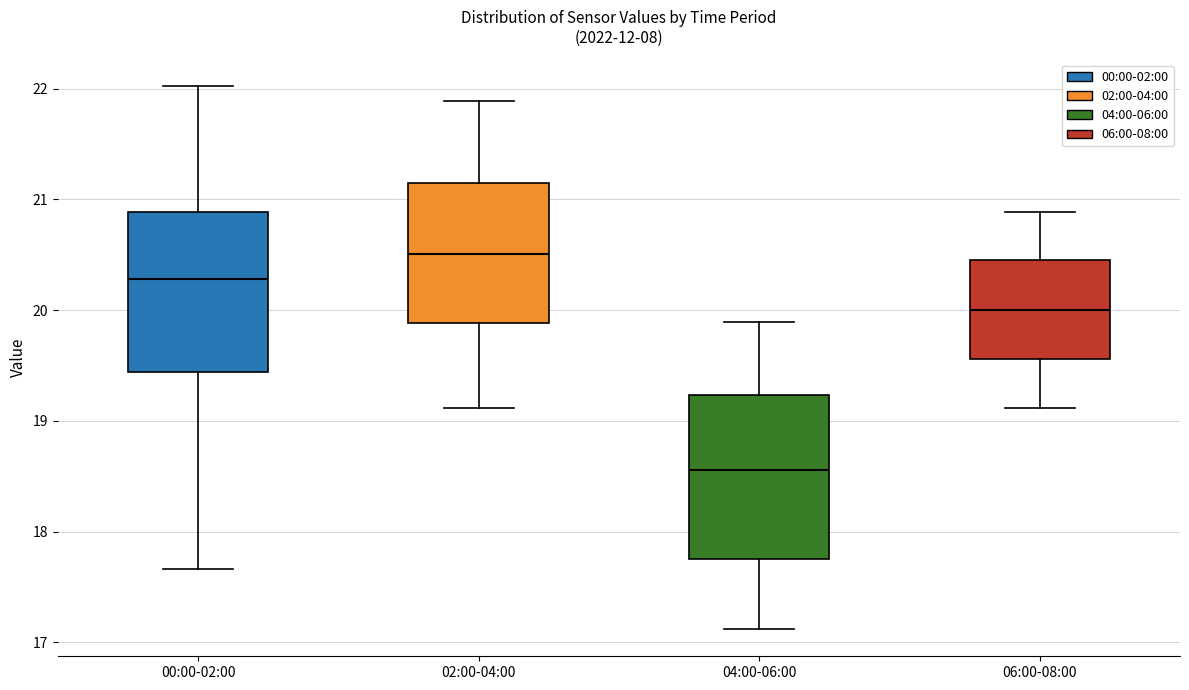

Reading left to right, transcribe this box plot: for each box, give where its median line is, the range the box spans, and where its two whiskers end, as read against the y-axis. The values are not printed on the chart, so give them approximately, as read against the axis.

00:00-02:00: median 20.3, box 19.4 to 20.9, whiskers 17.7 to 22.0
02:00-04:00: median 20.5, box 19.9 to 21.1, whiskers 19.1 to 21.9
04:00-06:00: median 18.6, box 17.8 to 19.2, whiskers 17.1 to 19.9
06:00-08:00: median 20.0, box 19.6 to 20.5, whiskers 19.1 to 20.9